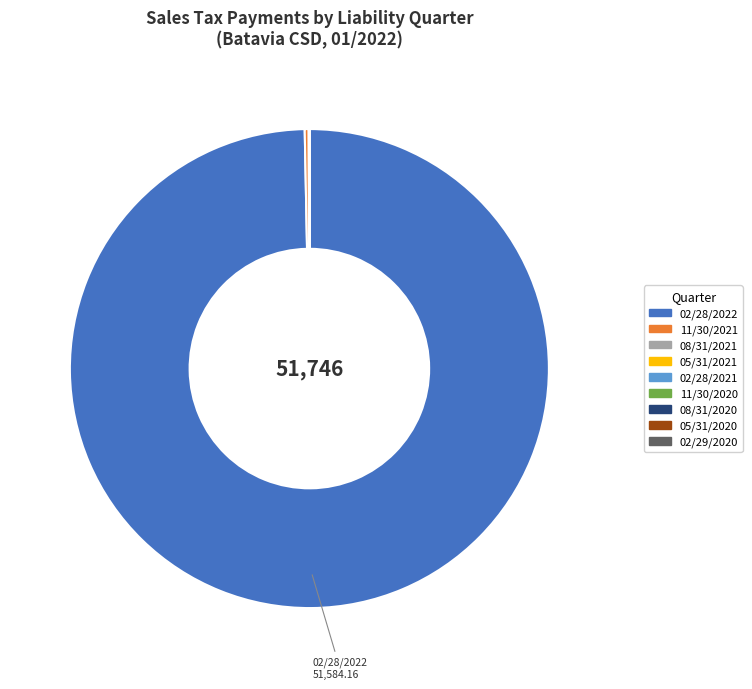

Is it true that 02/28/2022 is 91% of the pie?

False